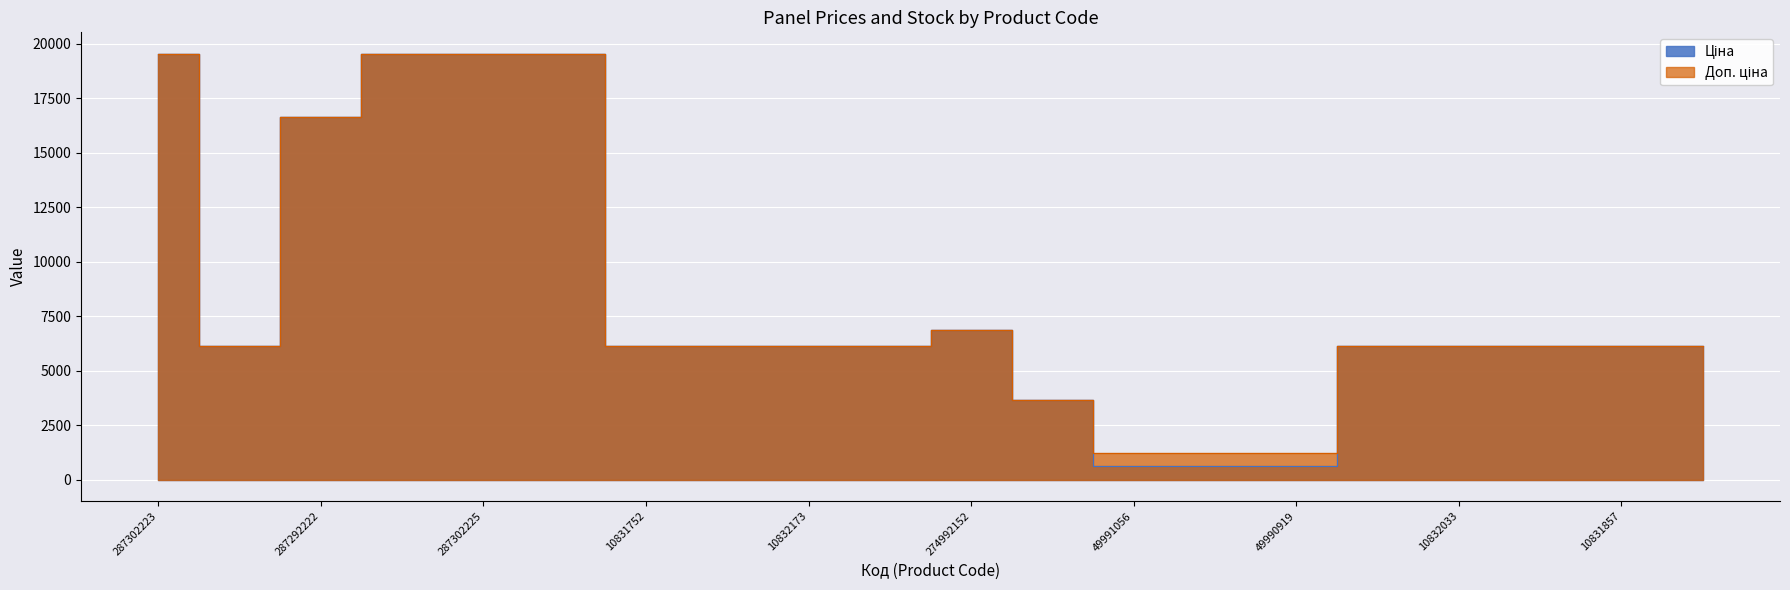

In Доп. ціна, how many points are lower than both neighbors (excluding endpoints)?

1